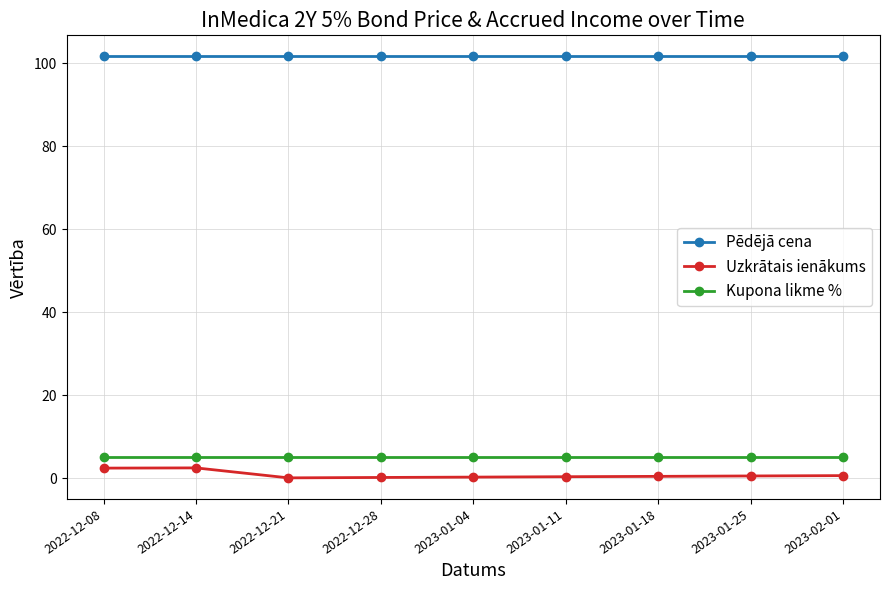

Rank the series by their maximum value, from highest to lowest.

Pēdējā cena, Kupona likme %, Uzkrātais ienākums